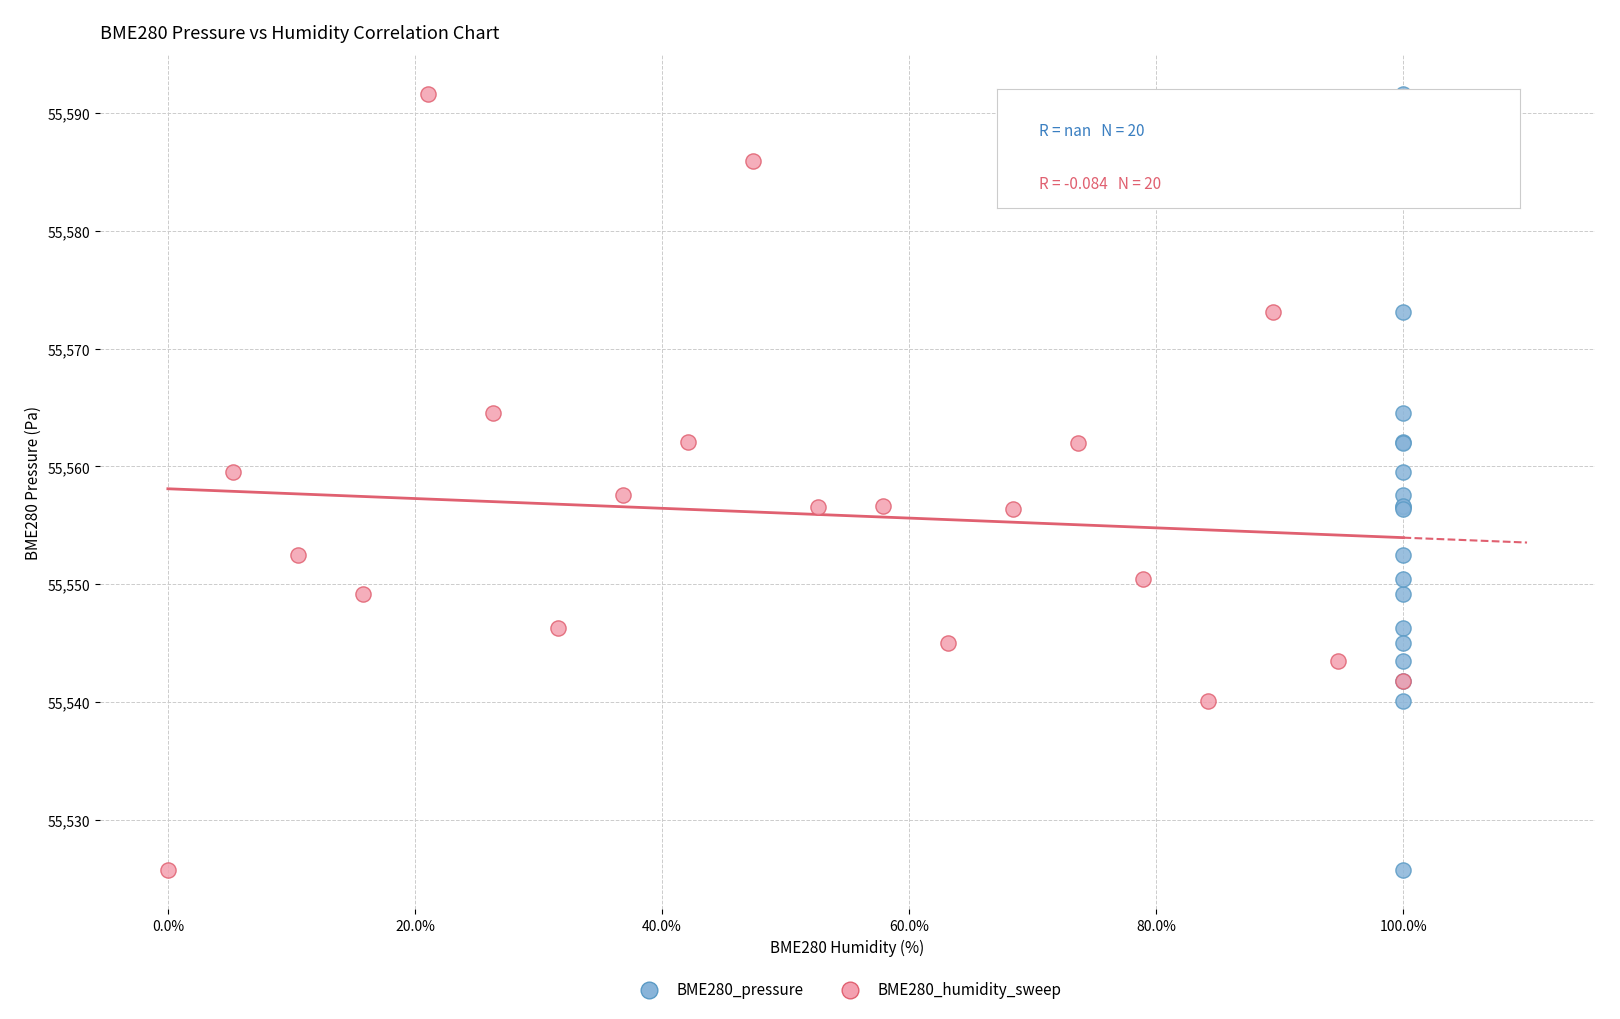

What are all the series names shown in the legend?

BME280_pressure, BME280_humidity_sweep